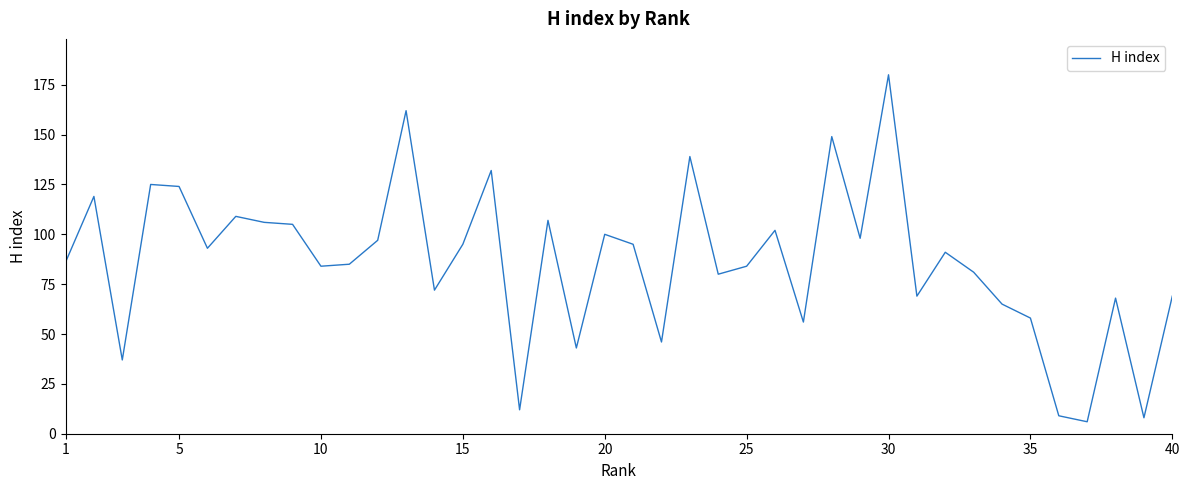

How many categories are shown in the chart?

40